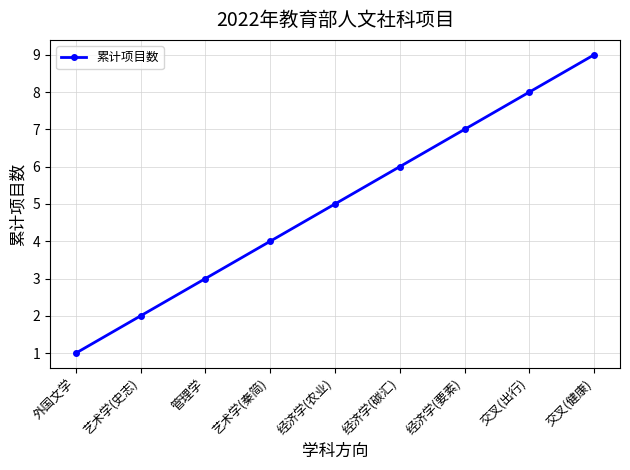

Reading left to right, what are all the values shown in this chart?

1	2	3	4	5	6	7	8	9